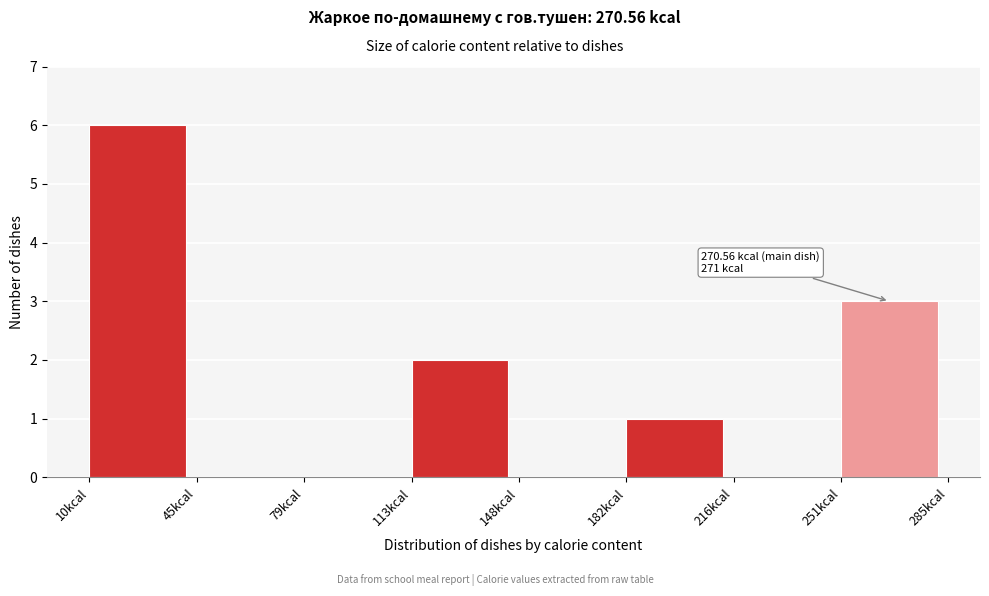

Which range on the x-axis has the tallest bar?

10 to 45